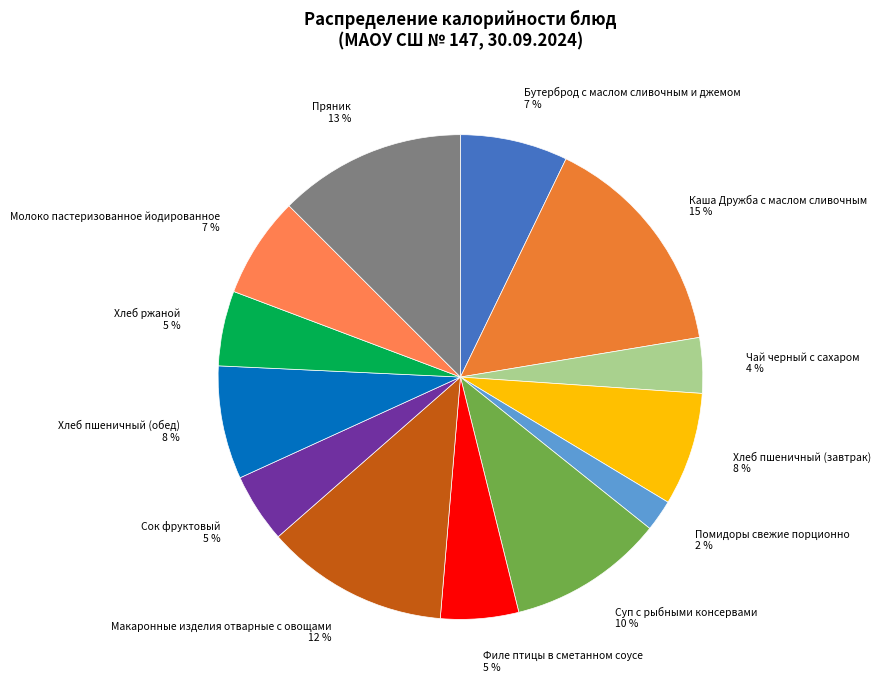

How many segments does this pie chart have?

13